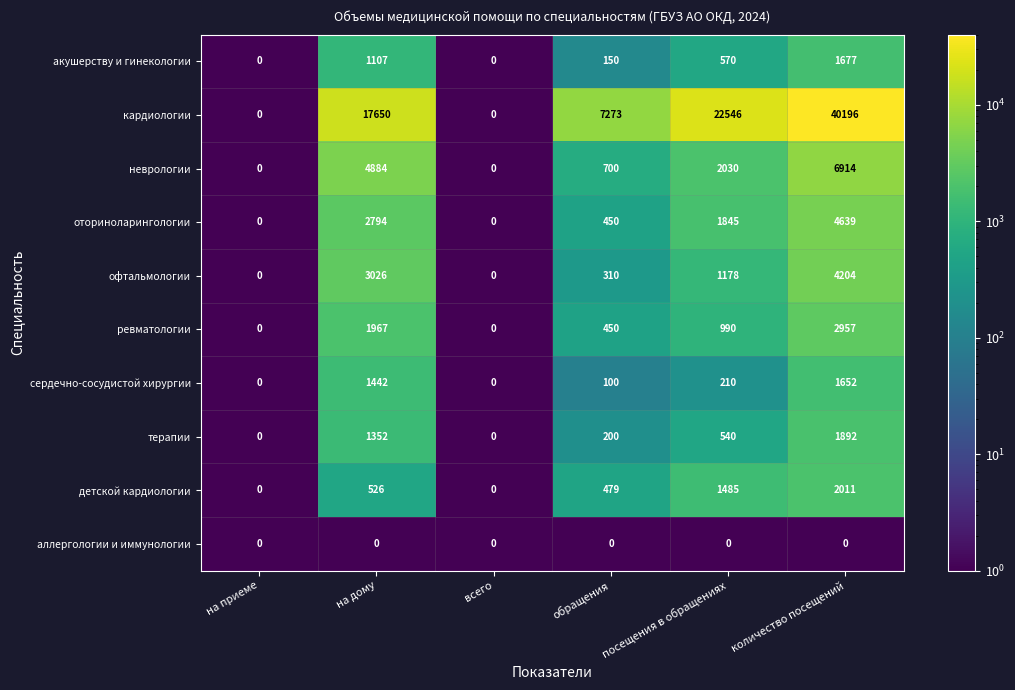

Between обращения and посещения в обращениях, which series saw the biggest shift?

кардиологии